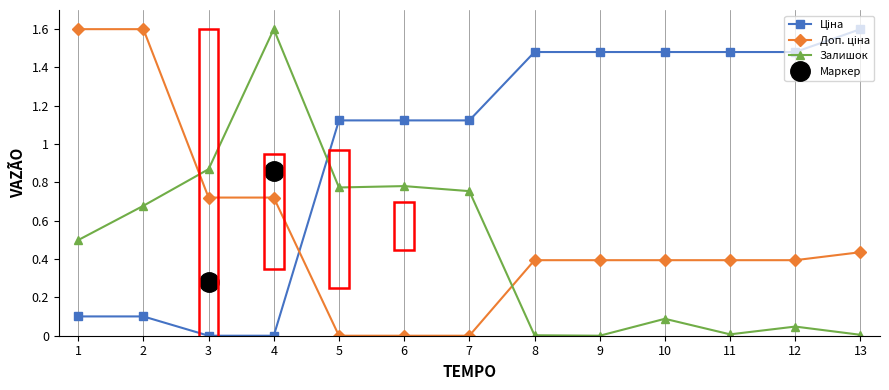

At which label does Залишок reach its peak?

4